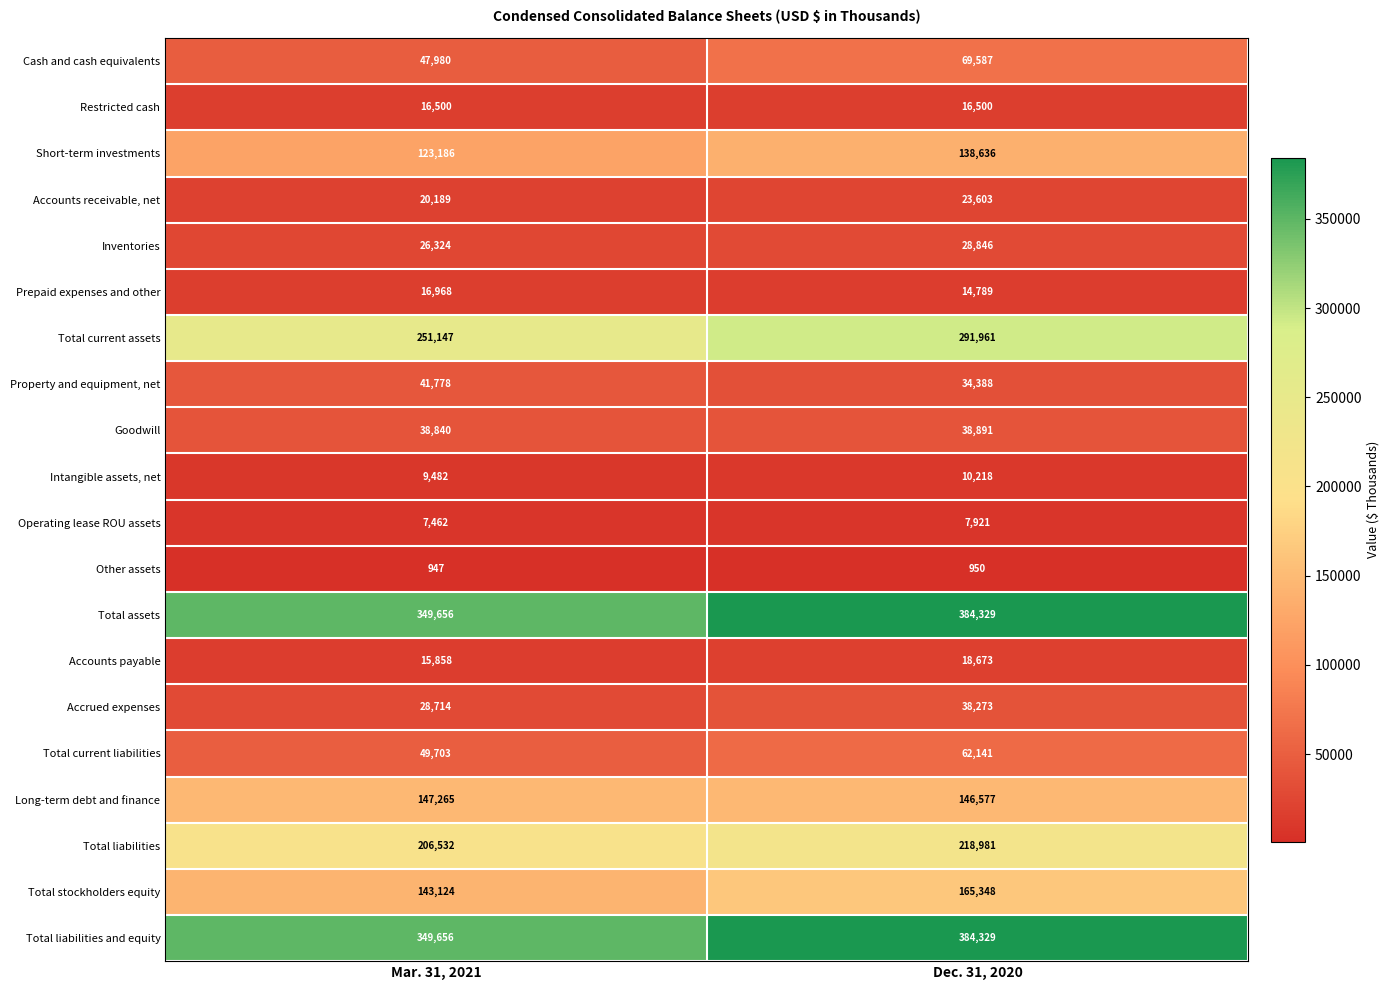

What is the difference between the highest and lowest values at Mar. 31, 2021?

348709